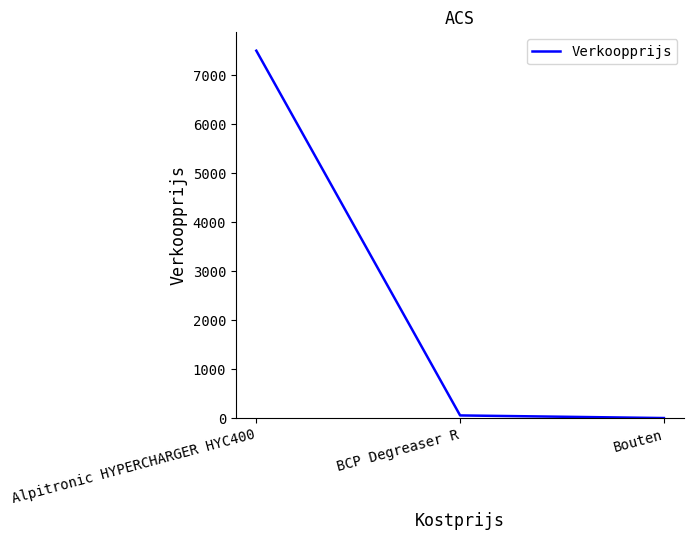

Which has a higher value, BCP Degreaser R or Alpitronic HYPERCHARGER HYC400?

Alpitronic HYPERCHARGER HYC400